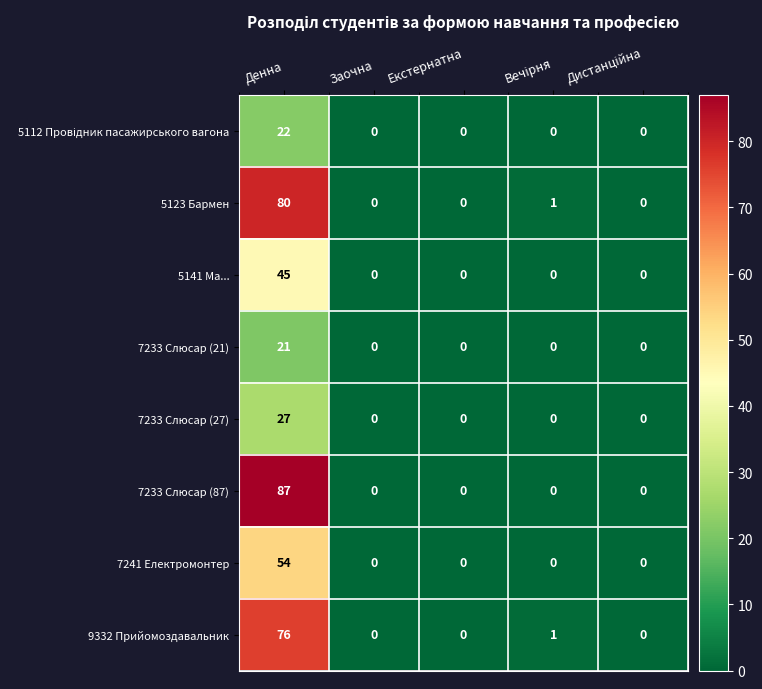

What is the greatest value displayed?

87